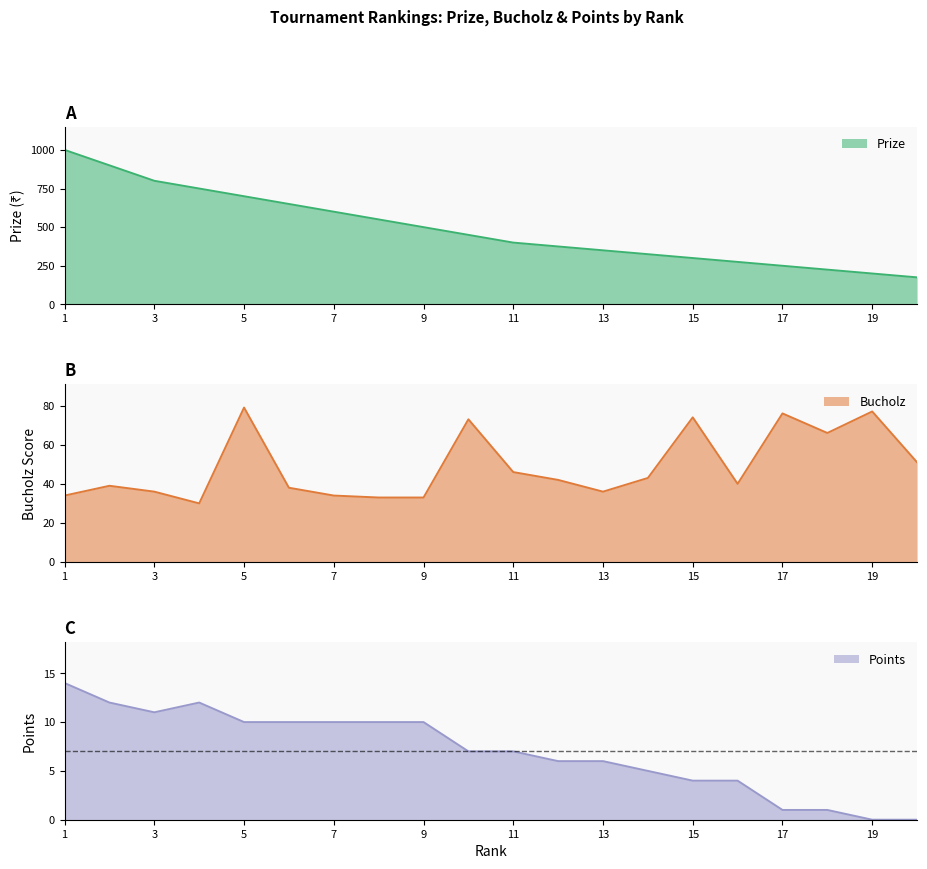

The value of Bucholz at 11 is 46. True or false?

True